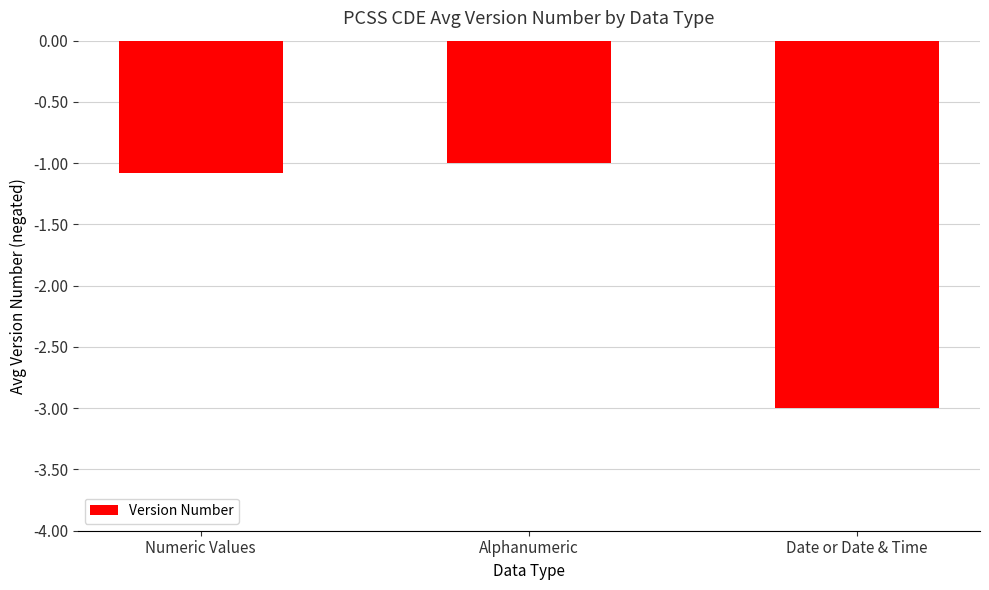

What position from the right is Numeric Values?

3